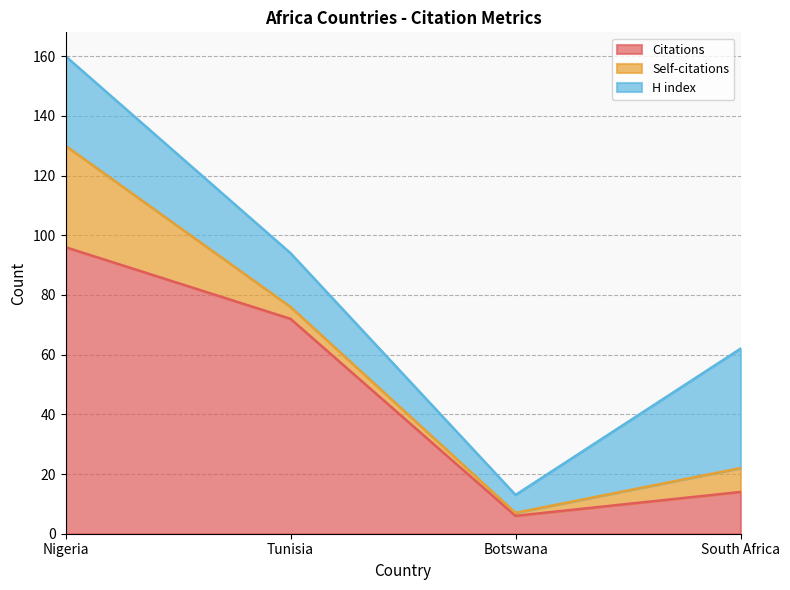

Rank the series by their average value, from highest to lowest.

Citations, H index, Self-citations